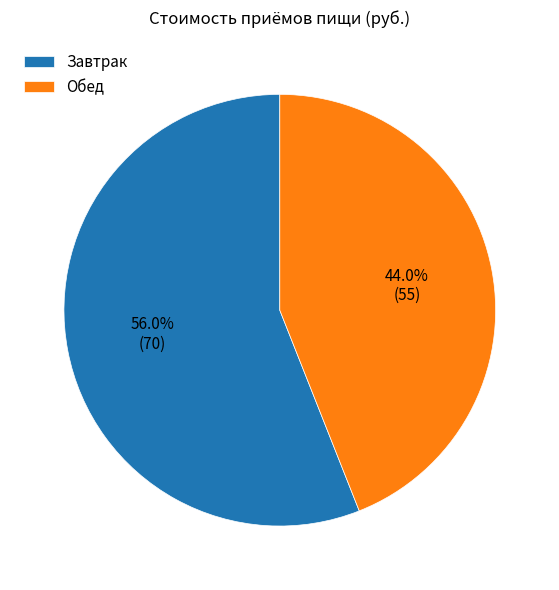

Is there any slice that represents more than half of the pie?

Yes